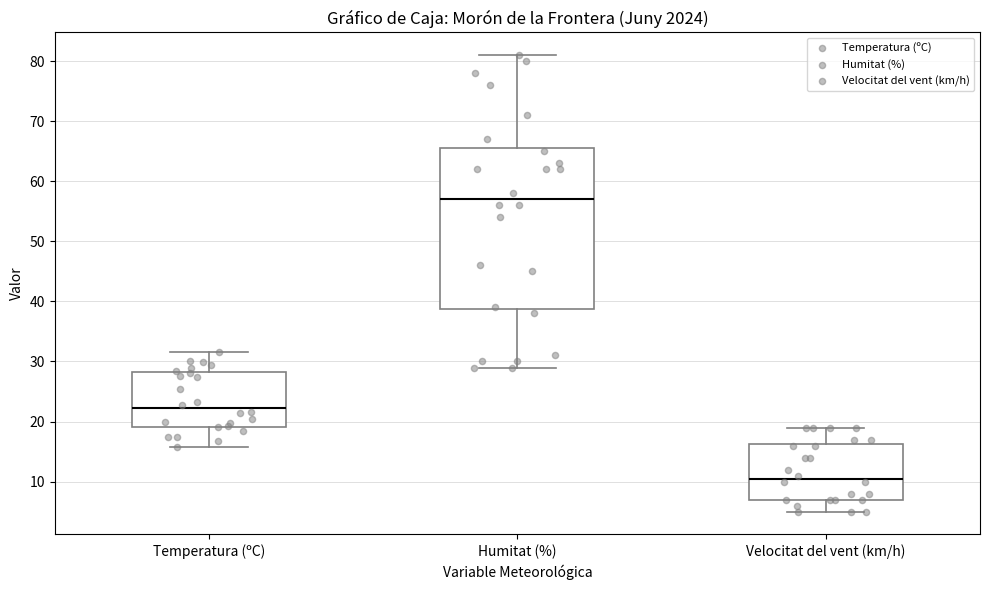

Where does the upper whisker of the box for Humitat (%) end on the y-axis? The values are not printed on the chart, so give them approximately, as read against the axis.

81